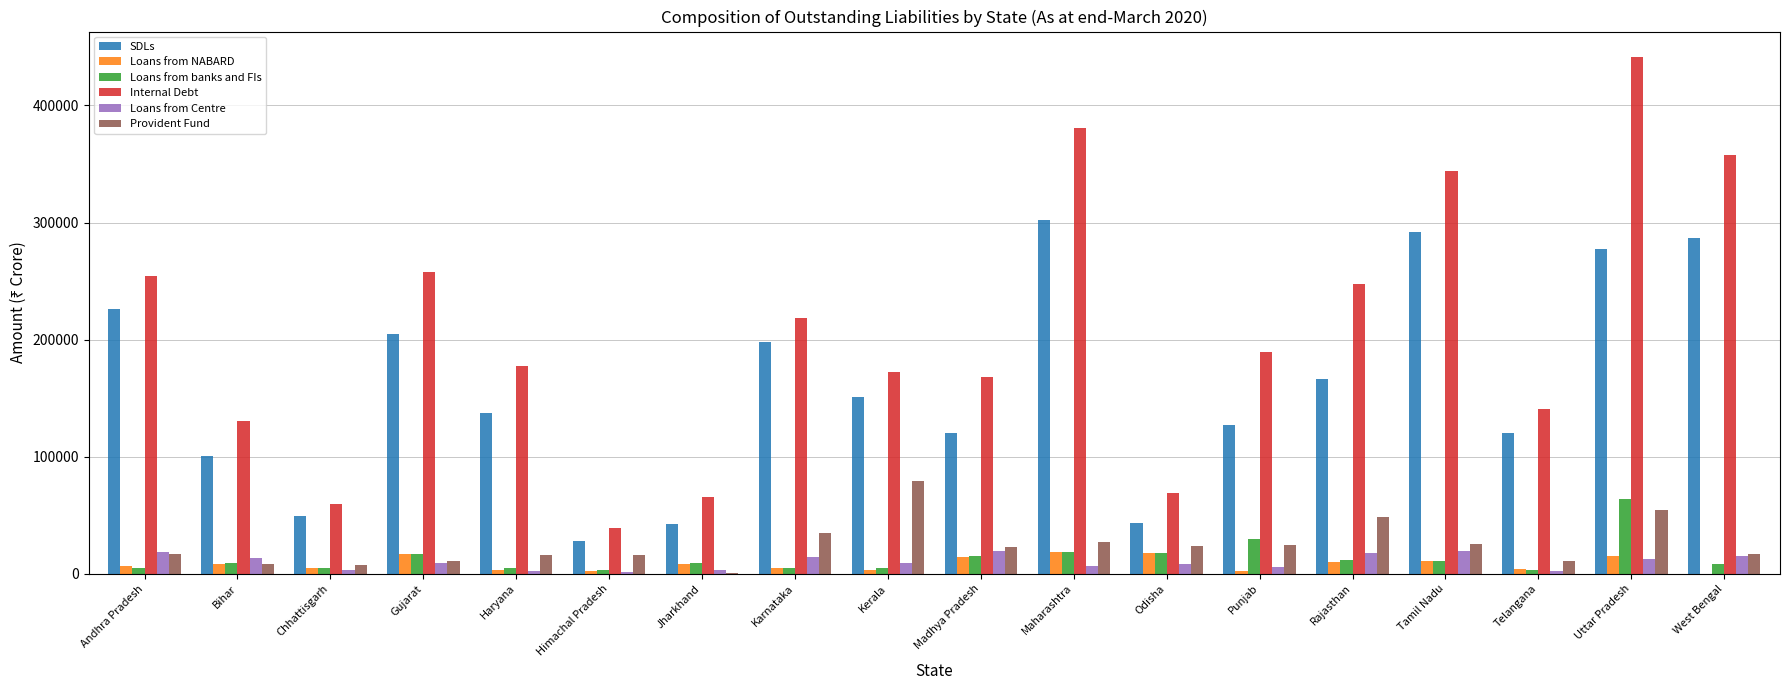

How many data points does each series have?

18